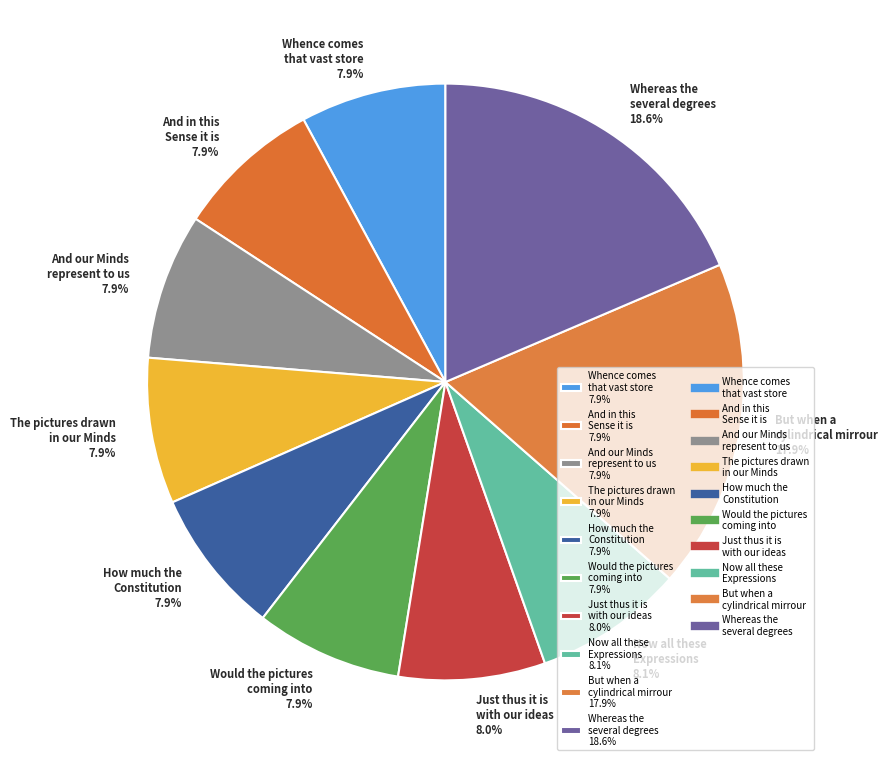

Approximately how many times larger is the value at Whence comes that vast store compared to Now all these Expressions?

1.0